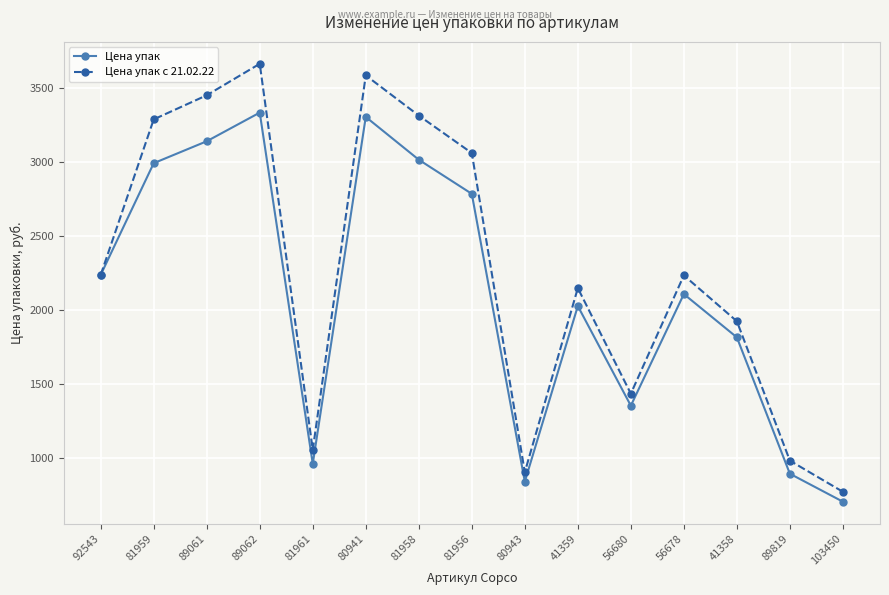

How many lines are shown in the chart?

2